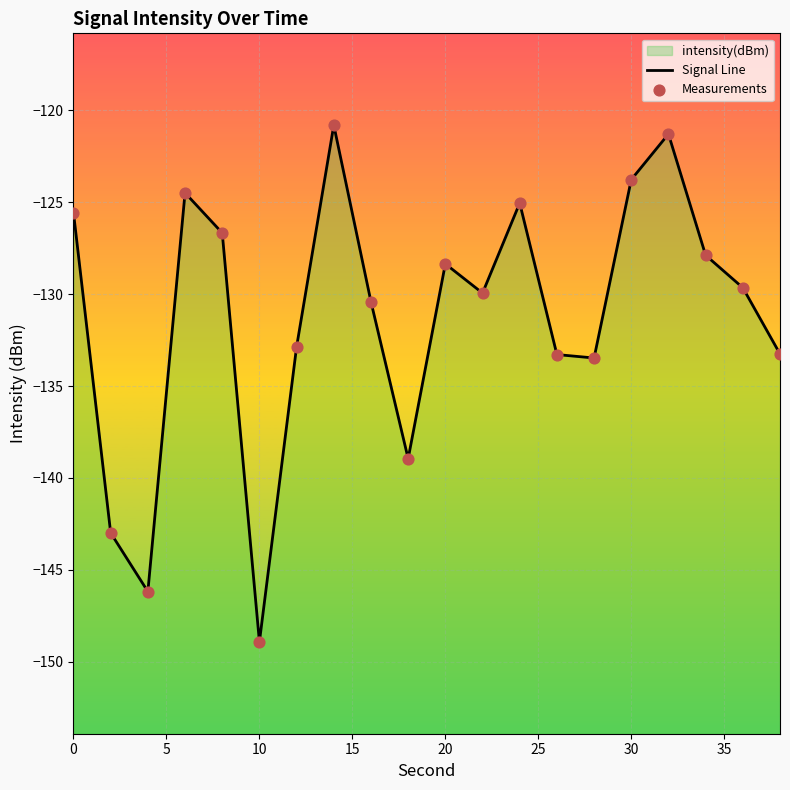

Which series has the widest spread of Y values?

Signal Line